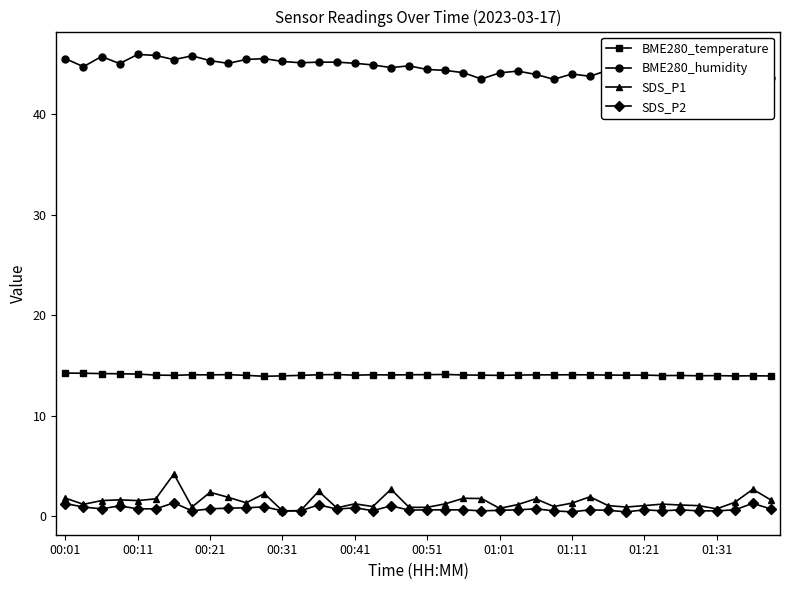

At how many categories does at least one series exceed 16?

40